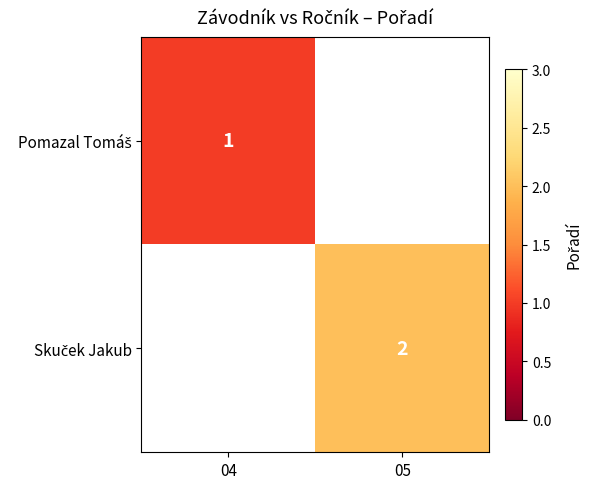

Which series has the largest range (max minus min)?

Pomazal Tomáš